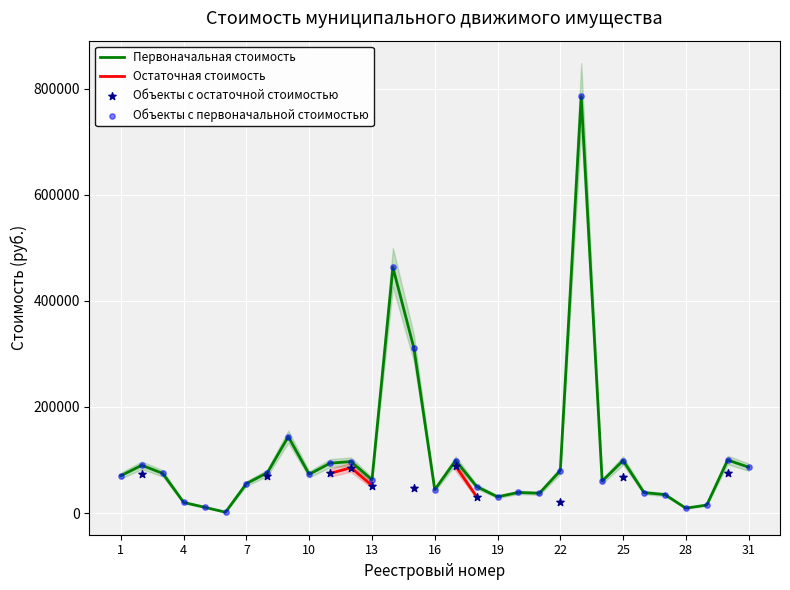

What is the change in value from 13 to 30?

+37370.0